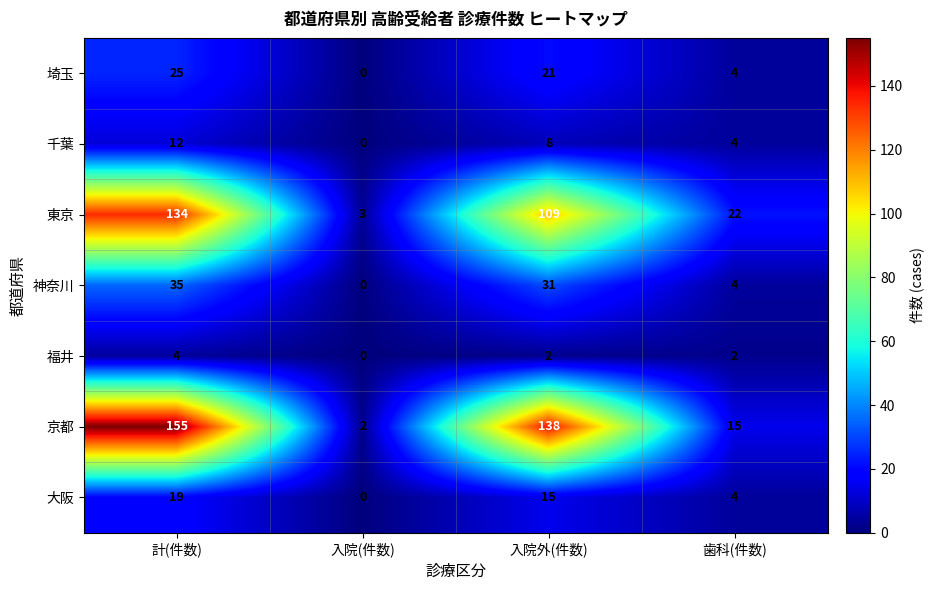

Reading left to right, extract all data points from this chart.

埼玉: 計(件数)=25	入院(件数)=0	入院外(件数)=21	歯科(件数)=4
千葉: 計(件数)=12	入院(件数)=0	入院外(件数)=8	歯科(件数)=4
東京: 計(件数)=134	入院(件数)=3	入院外(件数)=109	歯科(件数)=22
神奈川: 計(件数)=35	入院(件数)=0	入院外(件数)=31	歯科(件数)=4
福井: 計(件数)=4	入院(件数)=0	入院外(件数)=2	歯科(件数)=2
京都: 計(件数)=155	入院(件数)=2	入院外(件数)=138	歯科(件数)=15
大阪: 計(件数)=19	入院(件数)=0	入院外(件数)=15	歯科(件数)=4